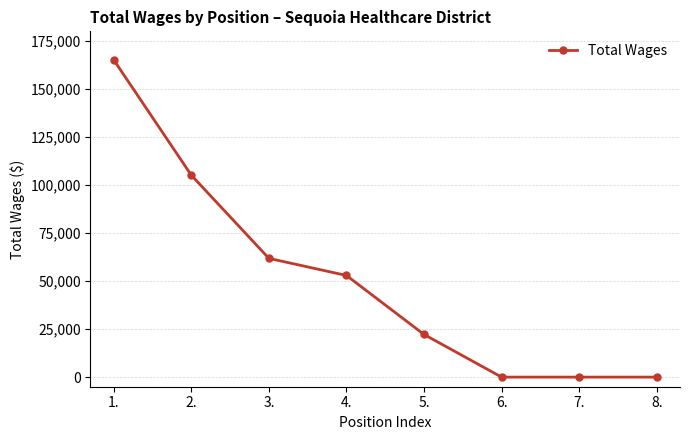

Reading left to right, extract all data points from this chart.

165116	105096	61816	52913	22200	0	0	0